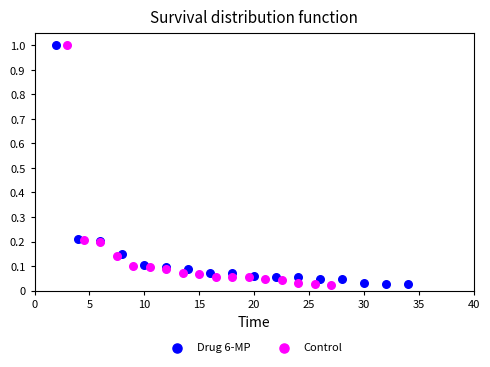

What are all the series names shown in the legend?

Drug 6-MP, Control